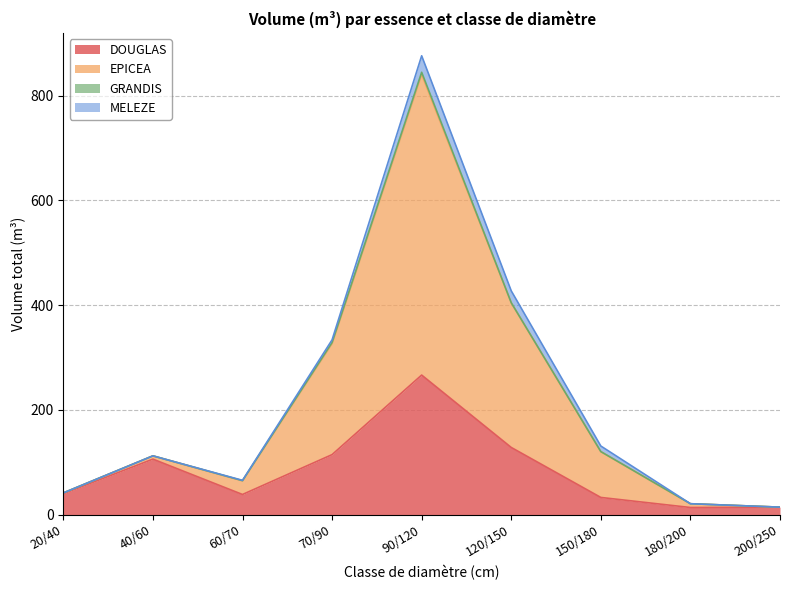

True or false: DOUGLAS has a value of 14.4 at 200/250.

True